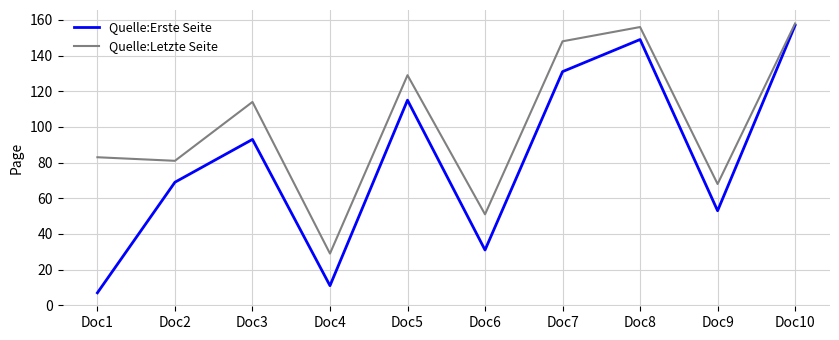

True or false: Quelle:Letzte Seite has more than 0 points higher than both neighbors.

True